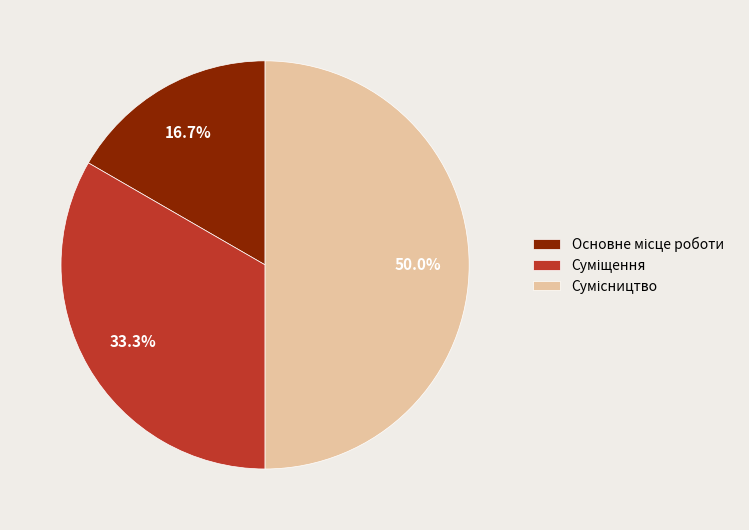

To the nearest percent, what is the combined percentage of Основне місце роботи and Сумісництво?

67%